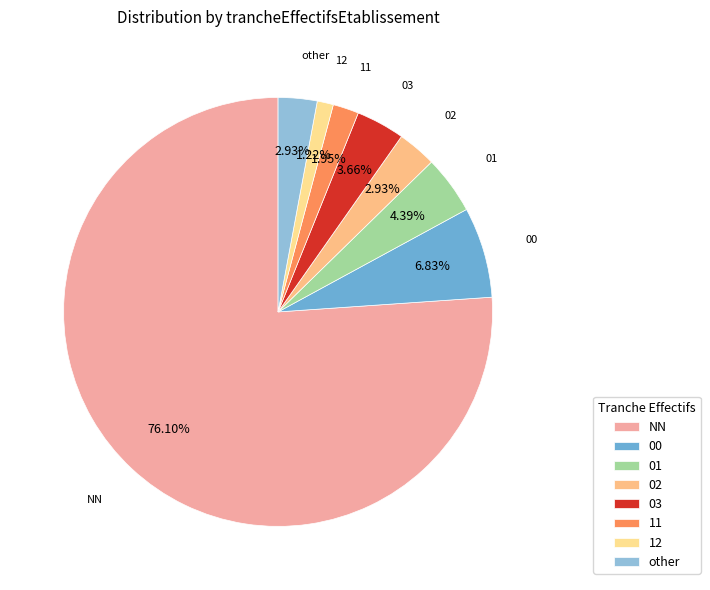

How much of the chart is everything except 02?

97.1%